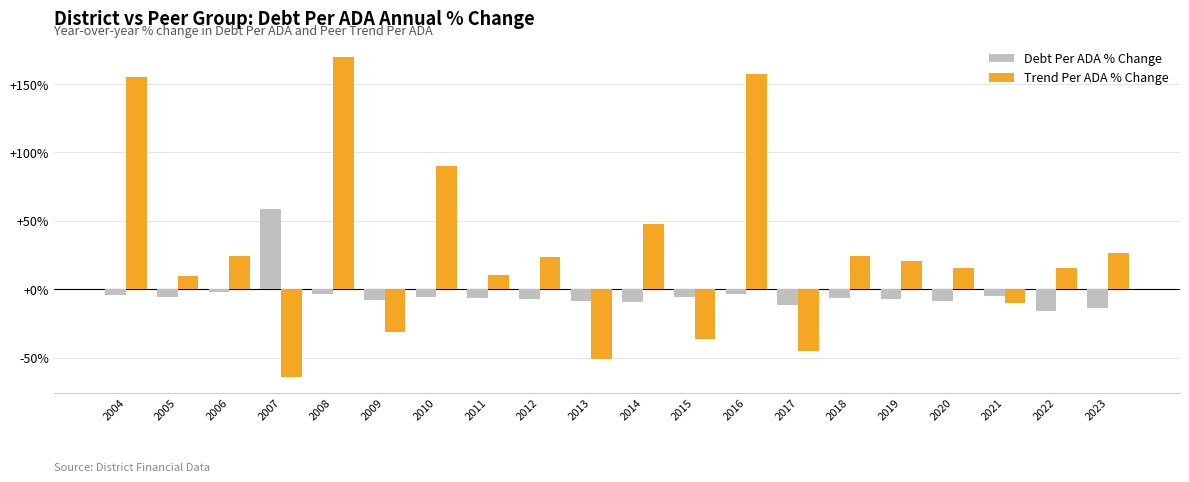

List the series in order of their peak value, lowest first.

Debt Per ADA % Change, Trend Per ADA % Change